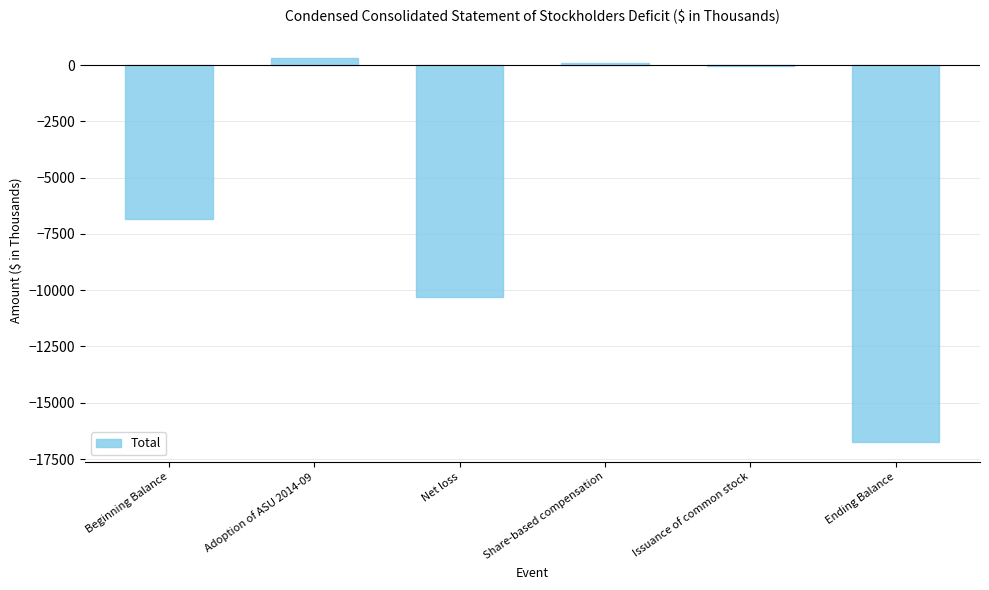

What is the change in value from Beginning Balance to Issuance of common stock?

+6833